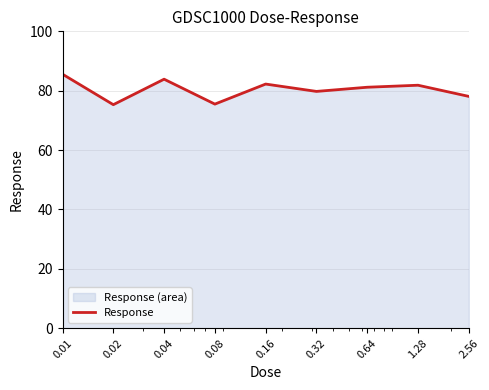

Which has a higher value, 0.16 or 0.64?

0.16